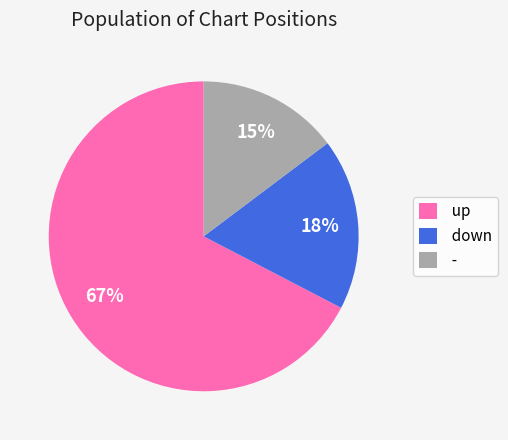

To the nearest percent, what percentage of the pie is -?

15%